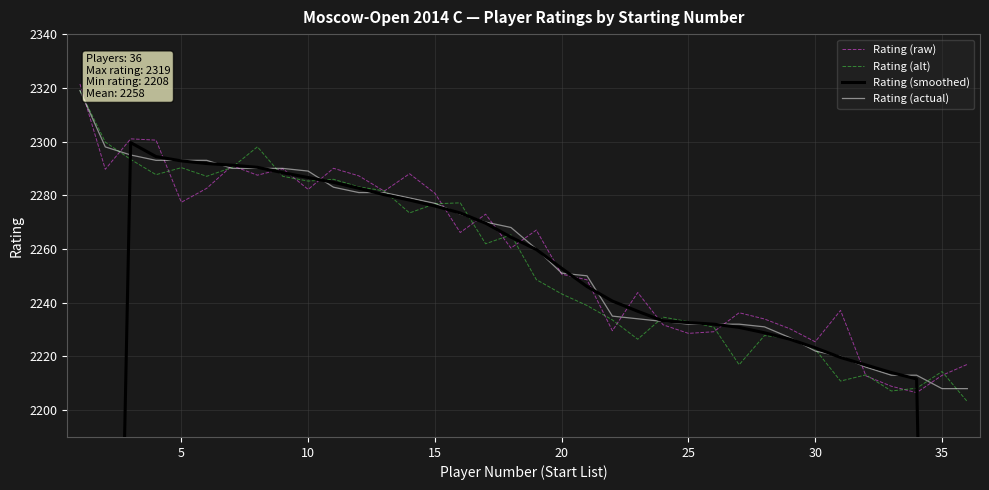

True or false: Rating (actual) has more than 2 interior local peaks.

False